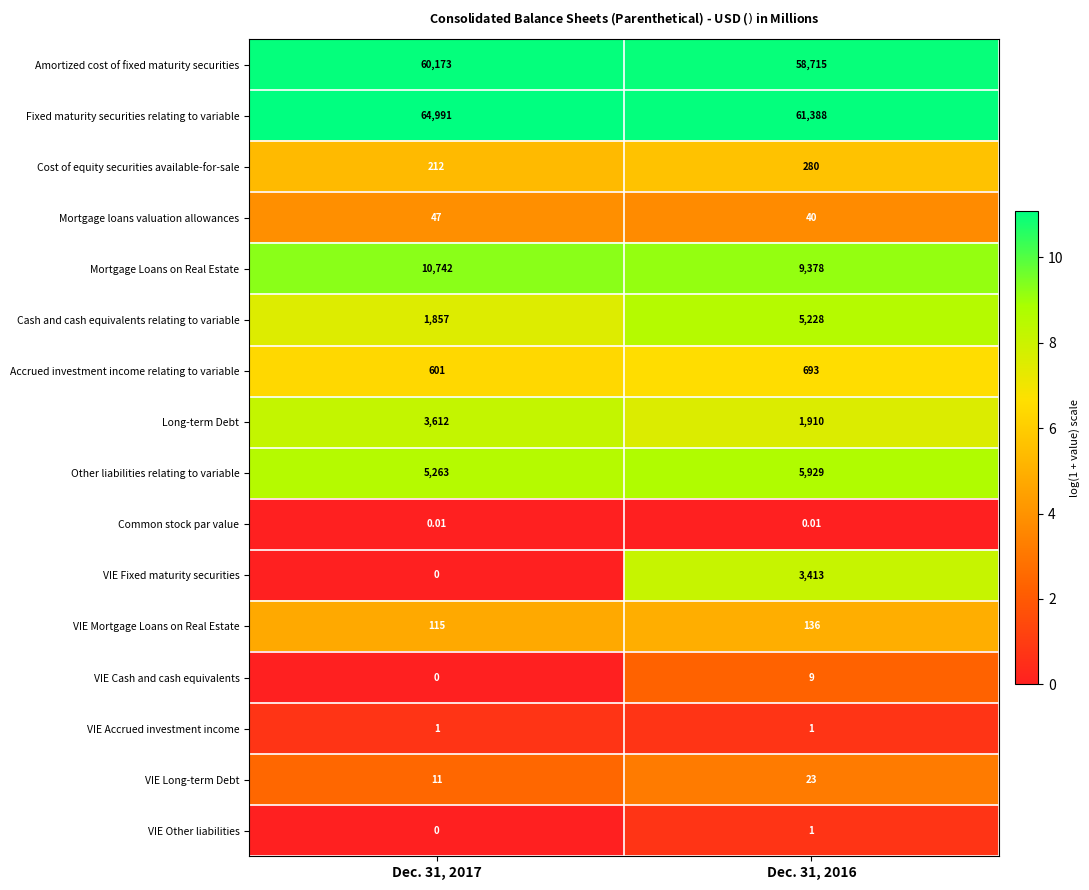

At which category is the sum across all series the highest?

Dec. 31, 2017